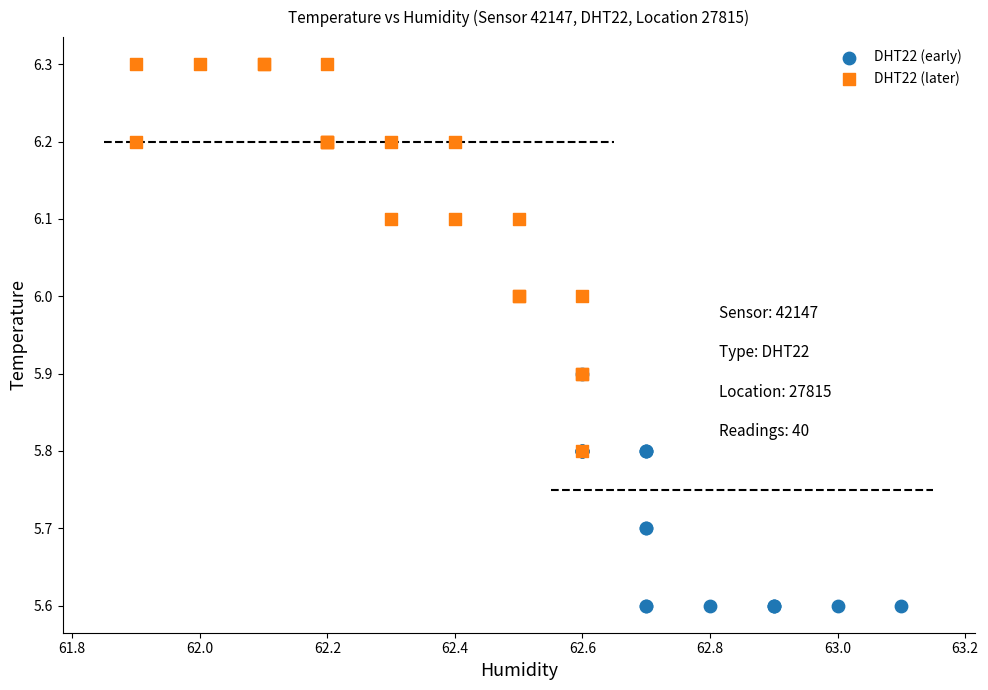

Which series has the largest Y range (max minus min)?

DHT22 (later)